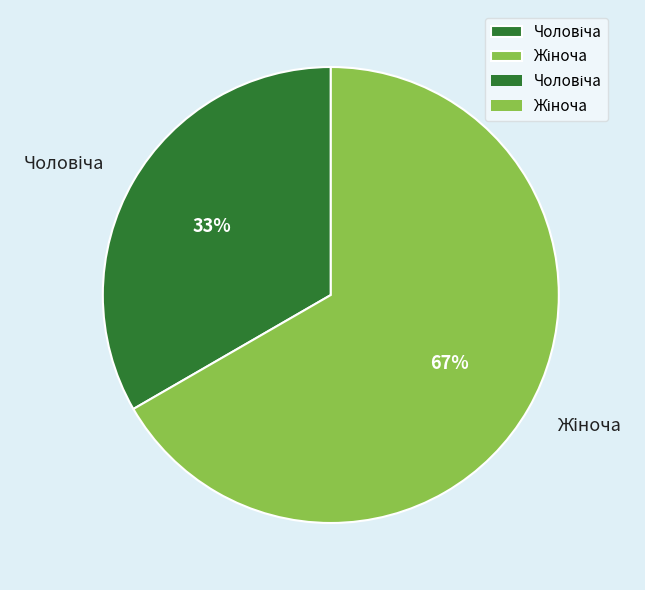

Is there a majority slice in this chart?

Yes